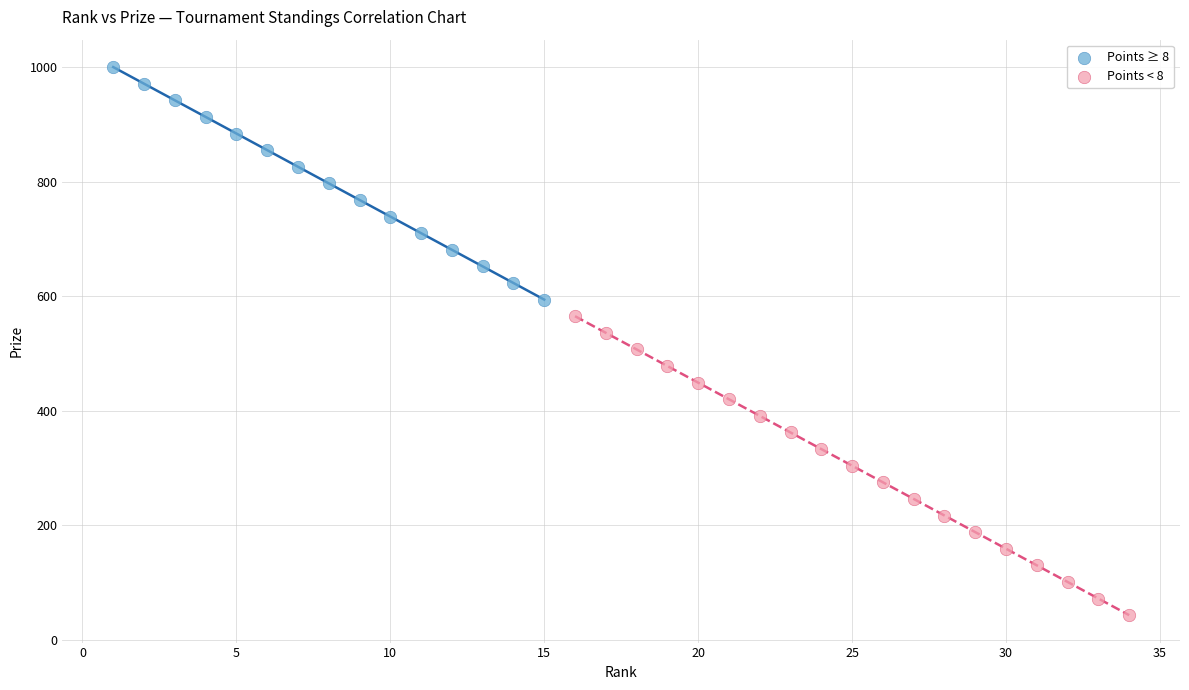

Which series has the widest spread of Y values?

Points < 8